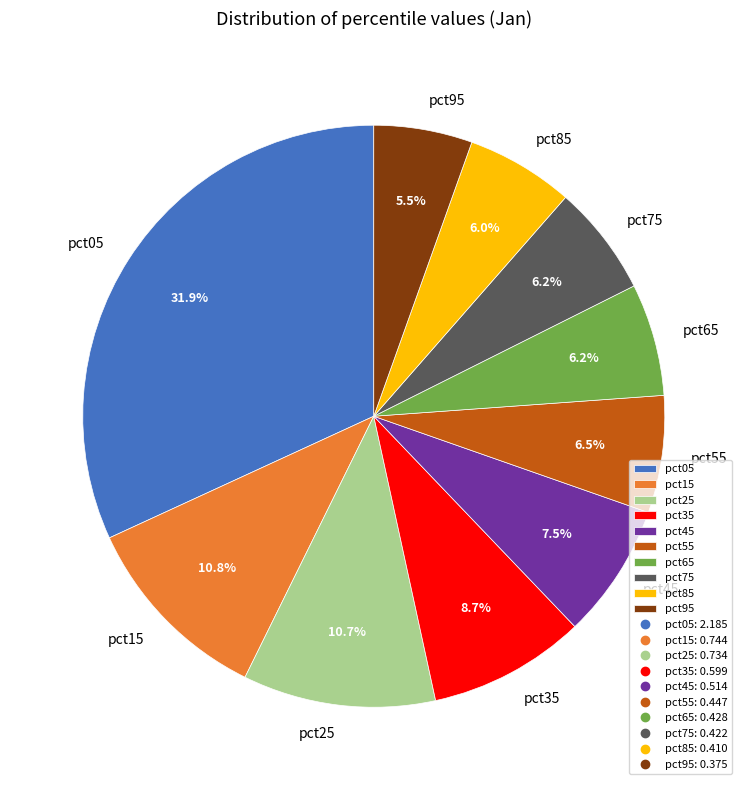

Is the sum of pct25 and pct15 greater than half?

No